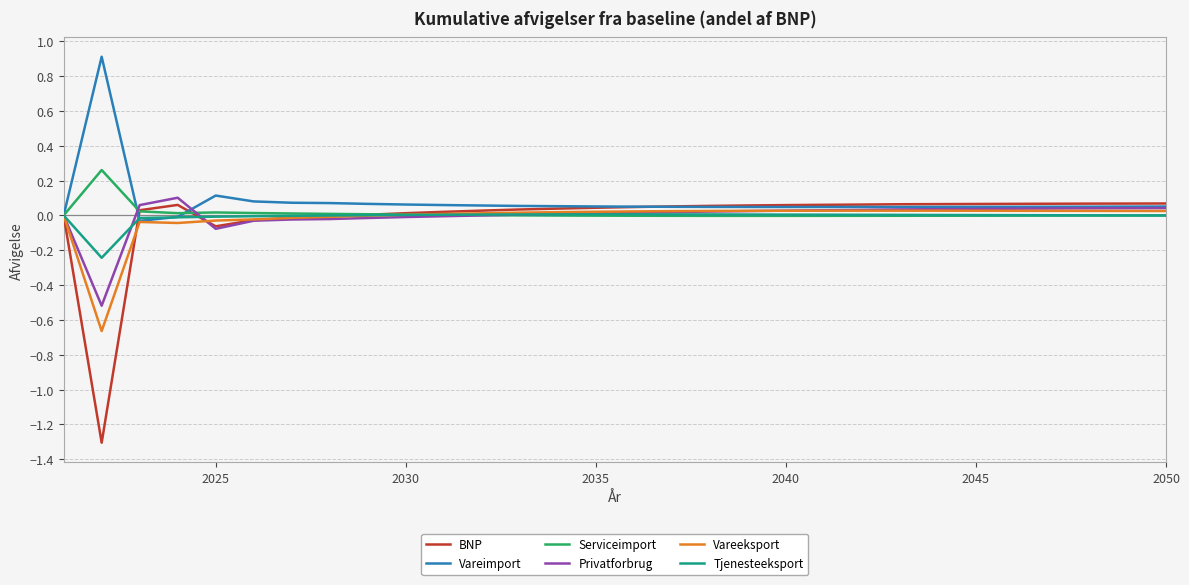

True or false: Vareimport has more than 0 interior local peaks.

True